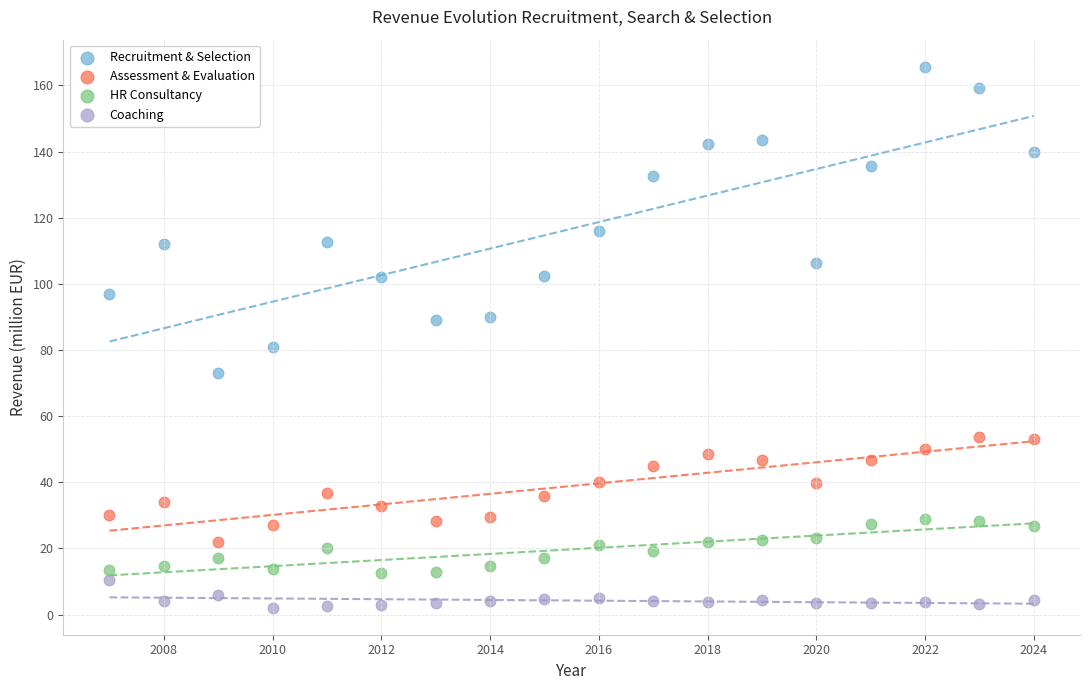

Across all data points, what is the range of X values (max minus min)?

17.0